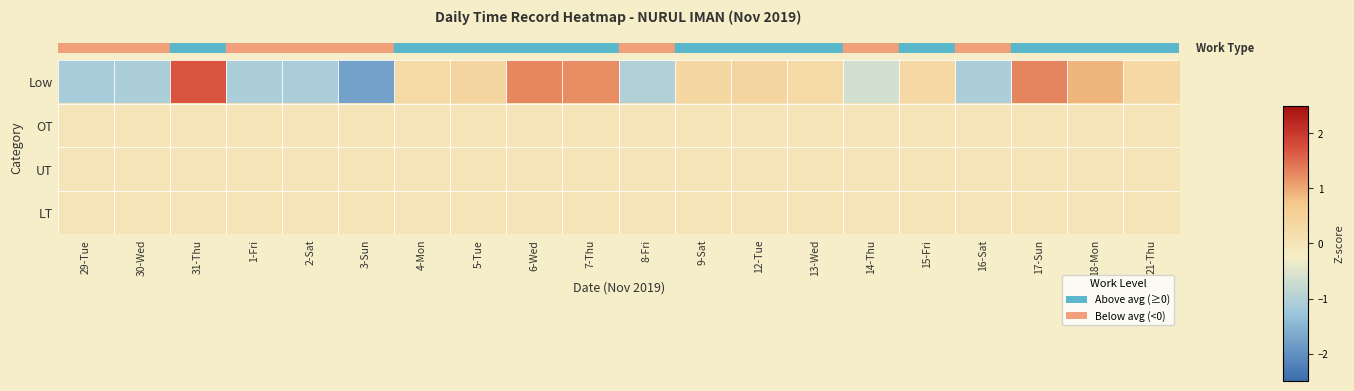

Between 2-Sat and 18-Mon, which series saw the biggest shift?

row_0